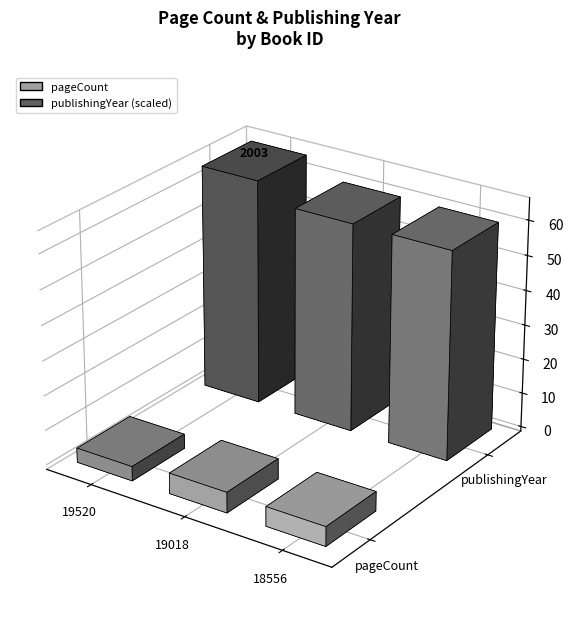

At how many categories does at least one series exceed 1869?

3